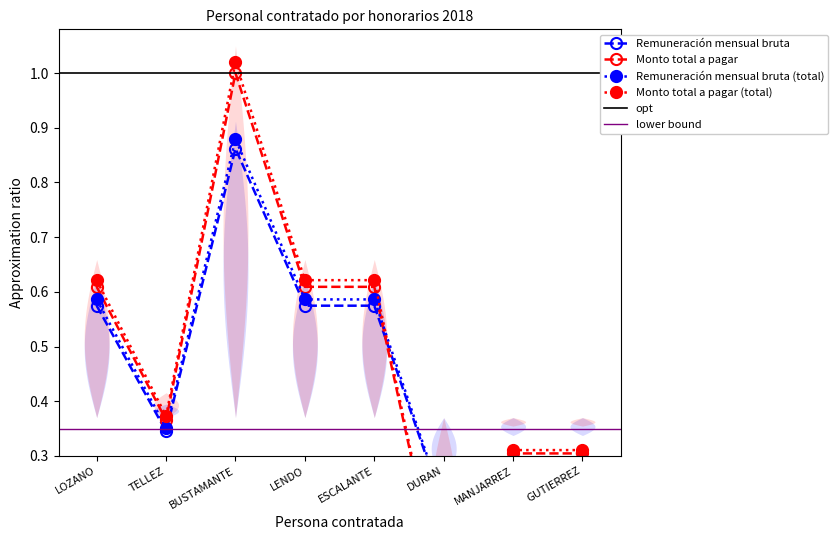

Which category has the highest value across all series?

BUSTAMANTE